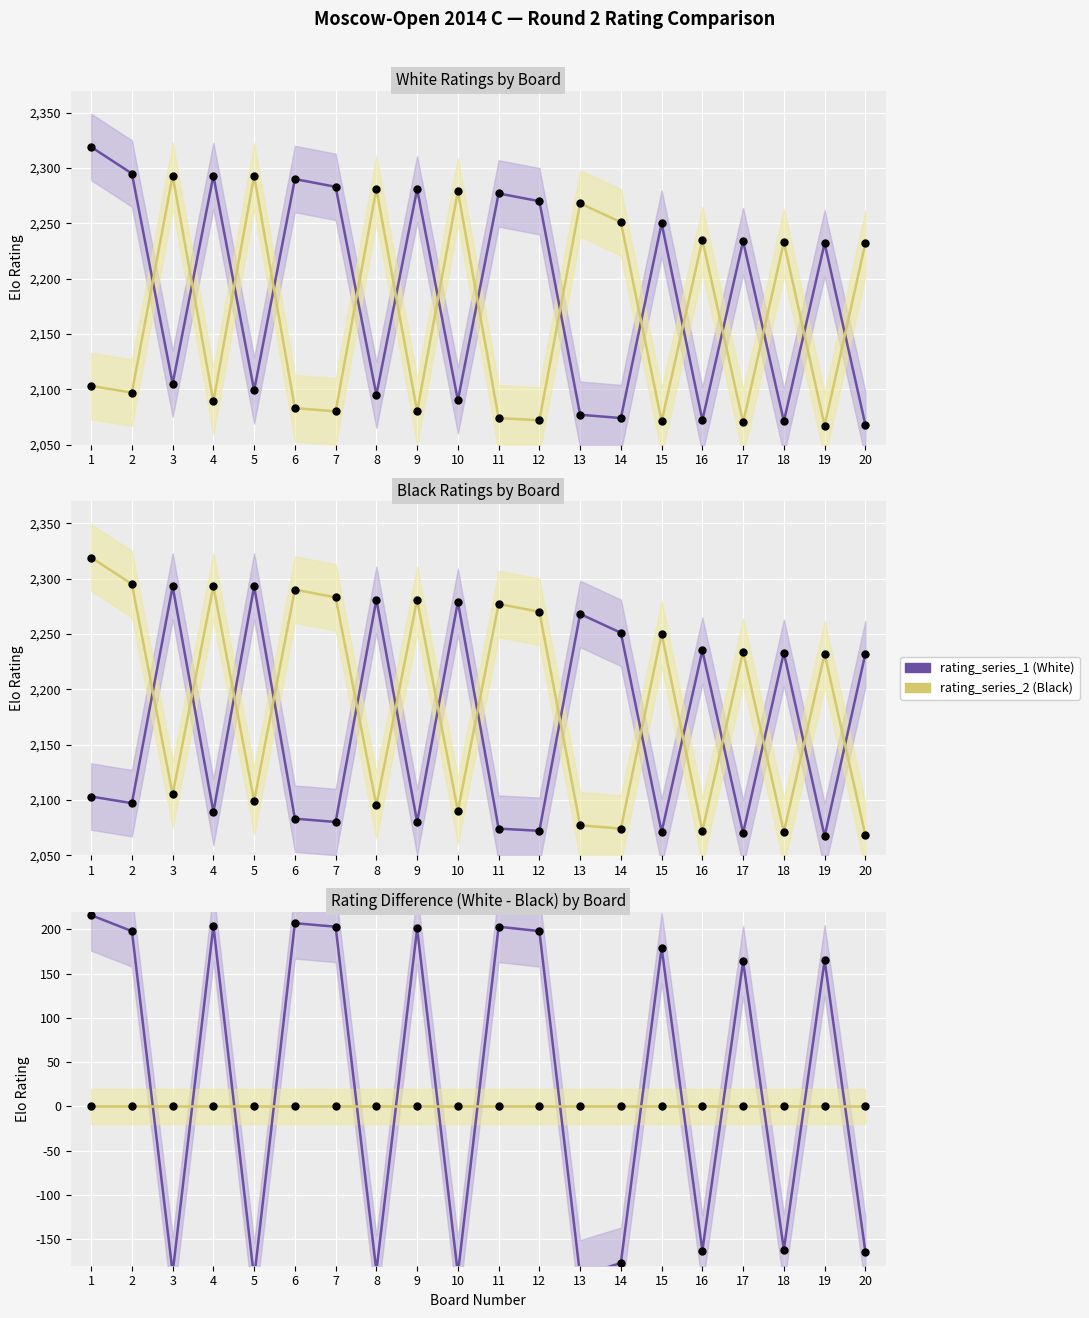

Rank the series at 5 from lowest to highest value.

rating_series_1, rating_series_2